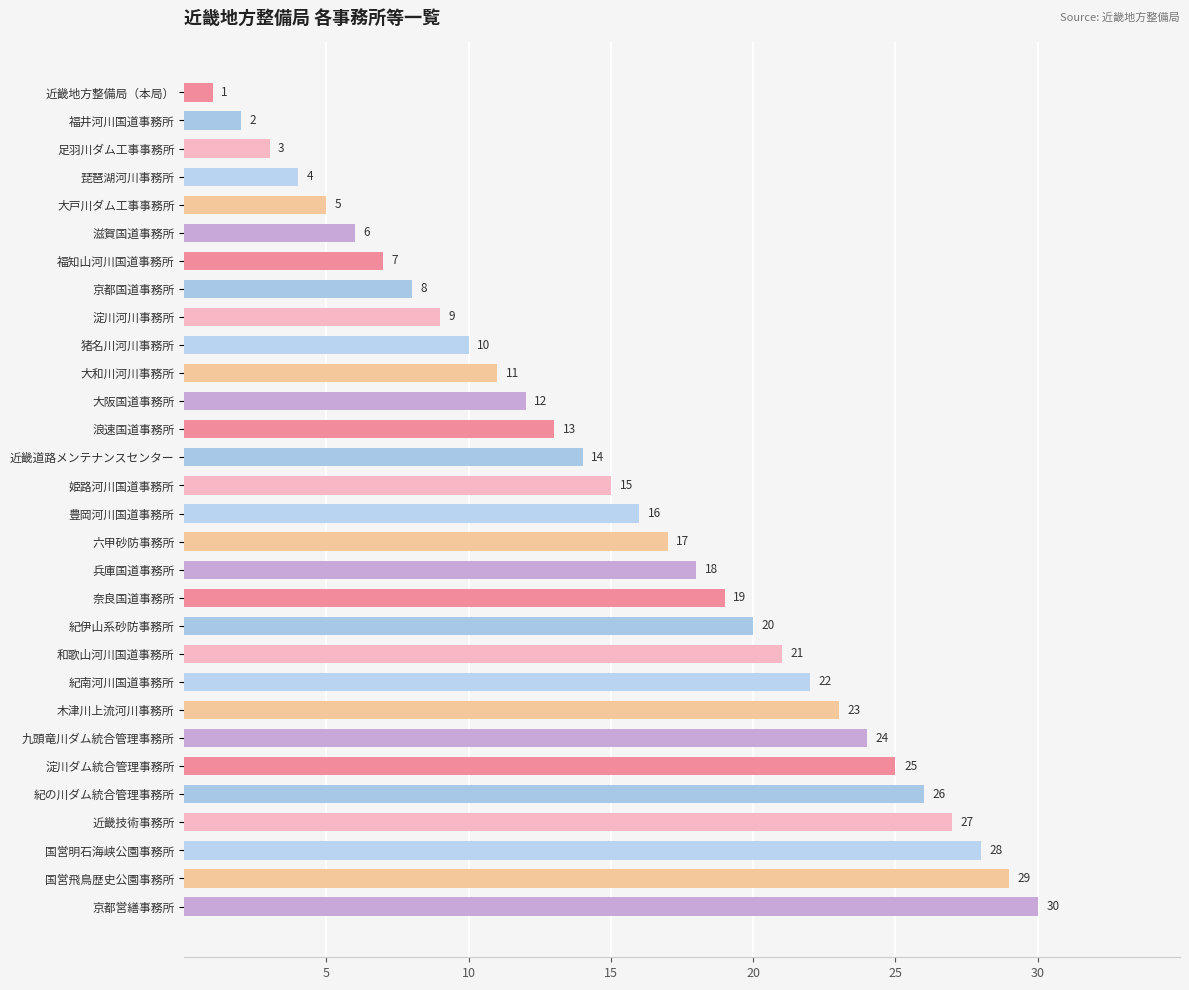

What is the ratio of the value at 京都国道事務所 to the value at 滋賀国道事務所?

1.3